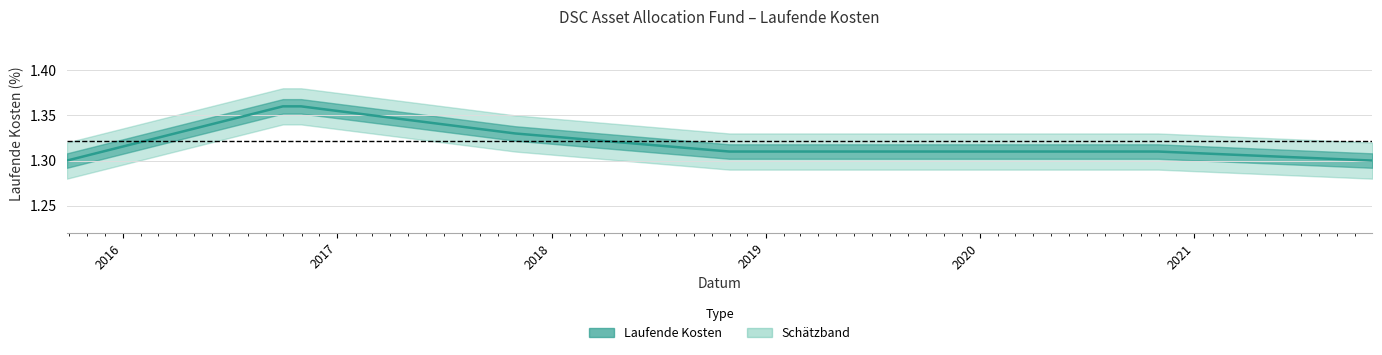

Between 2021-10-31 and 2019-10-31, which is larger?

2019-10-31